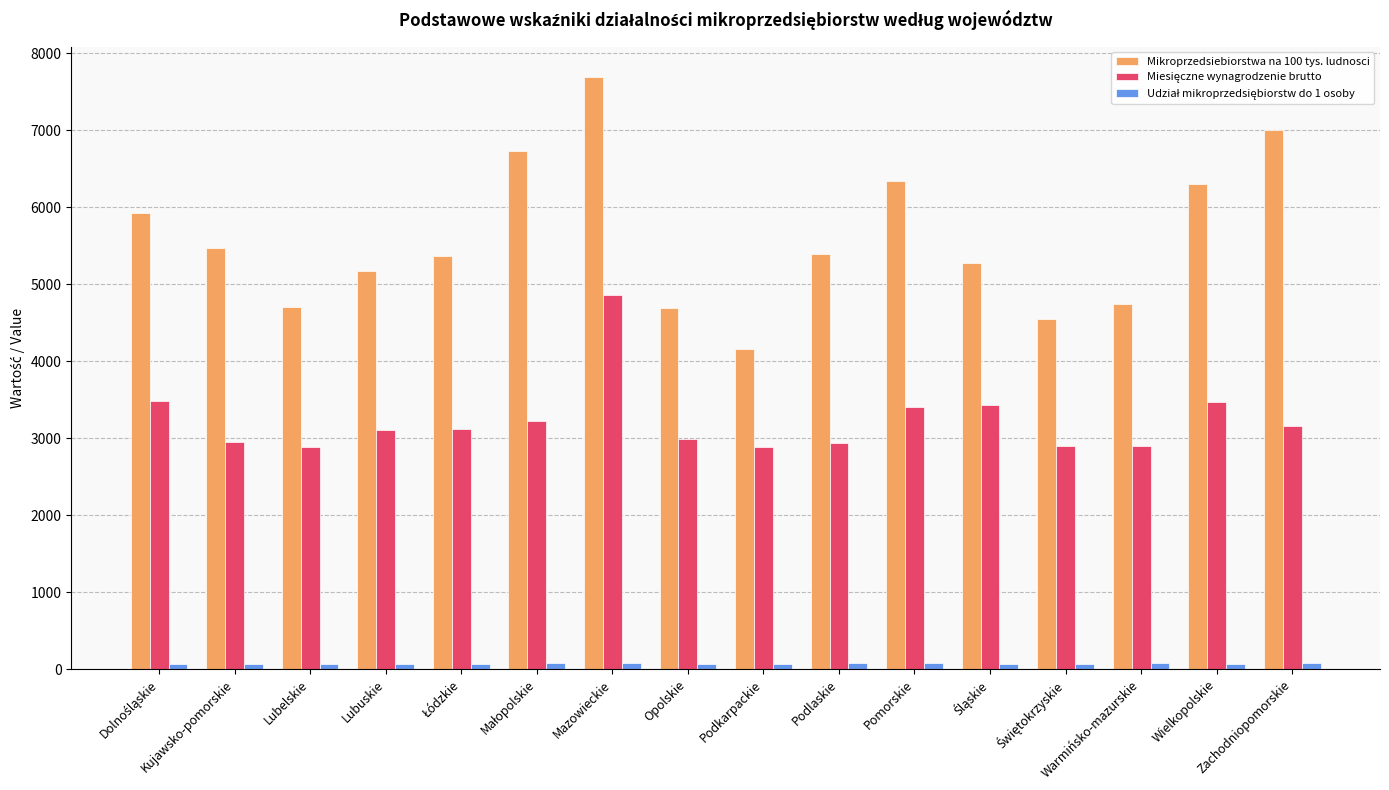

What is the difference between the maximum and second lowest values in the Mikroprzedsiebiorstwa na 100 tys. ludnosci series?

3155.0